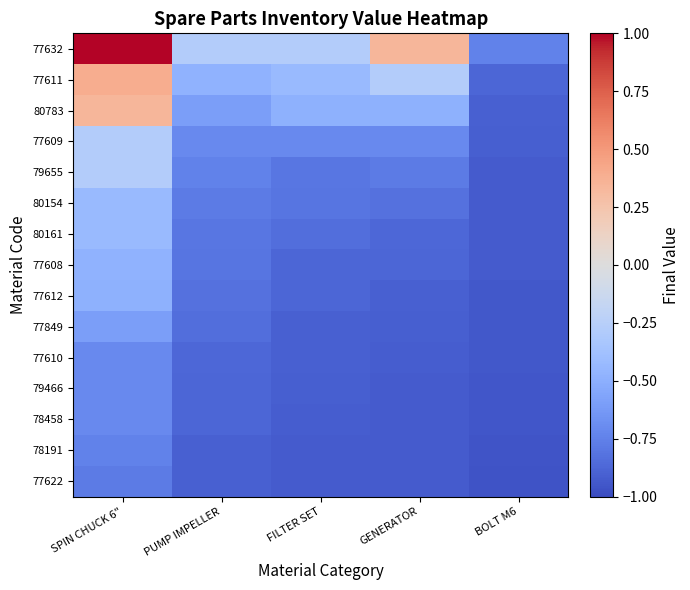

How many distinct data groups are displayed?

15